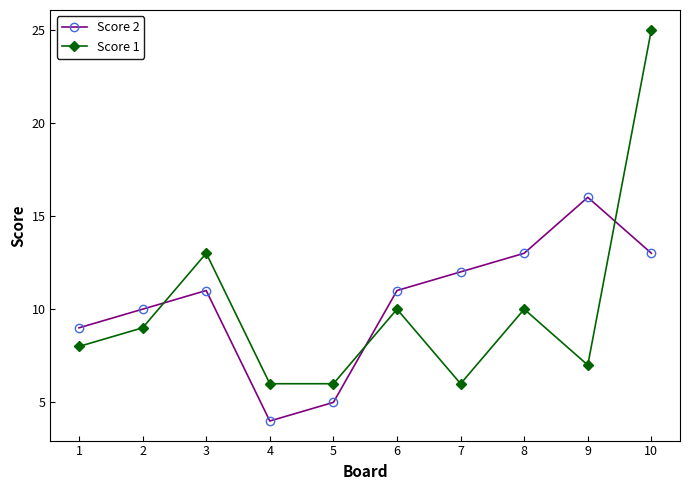

Reading right to left, extract all data points from this chart.

Score 2: 10=13	9=16	8=13	7=12	6=11	5=5	4=4	3=11	2=10	1=9
Score 1: 10=25	9=7	8=10	7=6	6=10	5=6	4=6	3=13	2=9	1=8